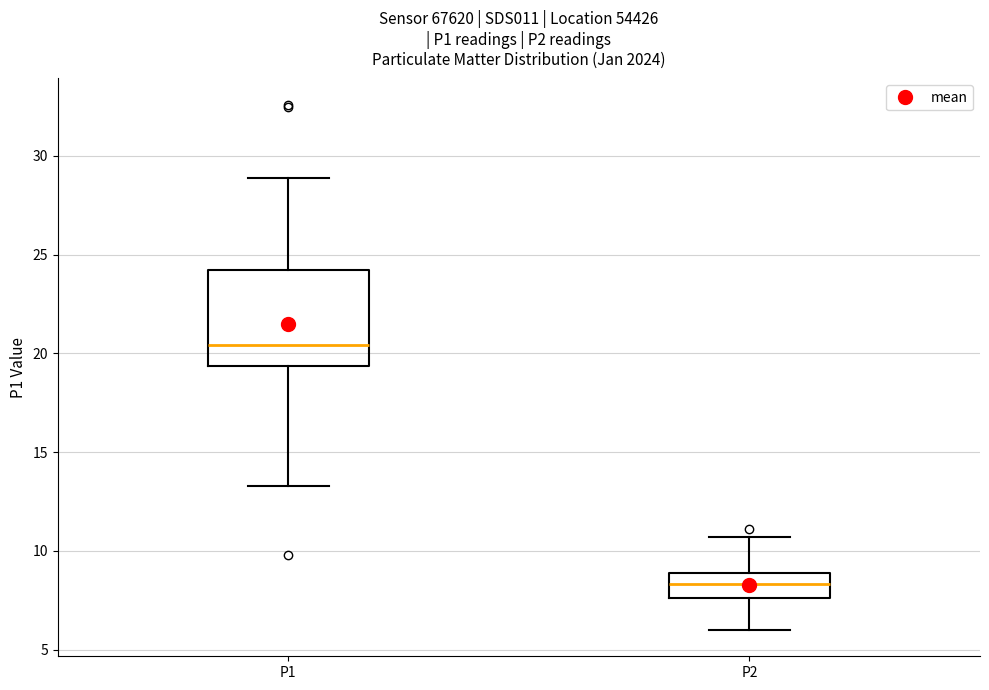

Reading left to right, transcribe this box plot: for each box, give where its median line is, the range the box spans, and where its two whiskers end, as read against the y-axis. The values are not printed on the chart, so give them approximately, as read against the axis.

P1: median 20.5, box 19.5 to 24.0, whiskers 13.5 to 29.0
P2: median 8.5, box 7.5 to 9.0, whiskers 6.0 to 10.5